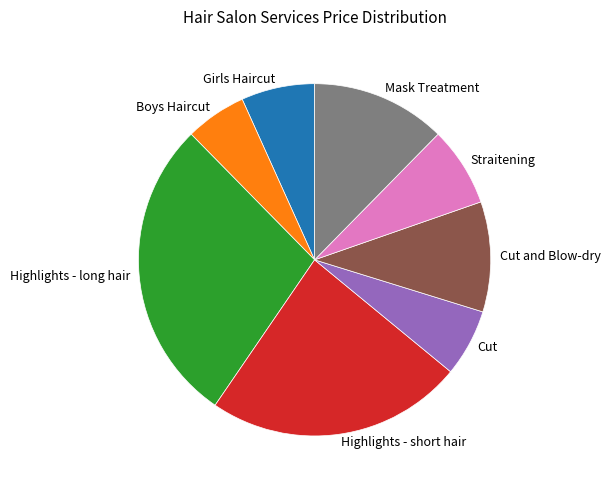

Combined, do Boys Haircut and Mask Treatment account for over 50%?

No